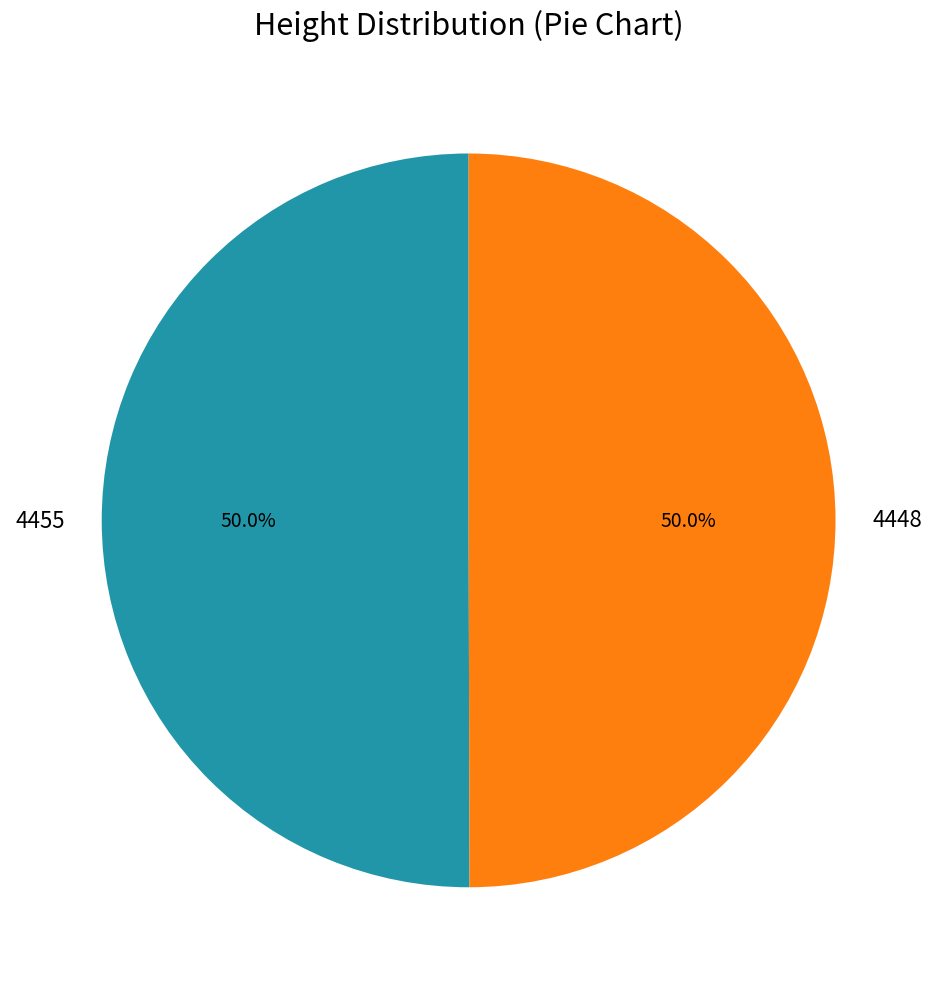

Do 4448 and 4455 together represent more than half of the pie?

Yes